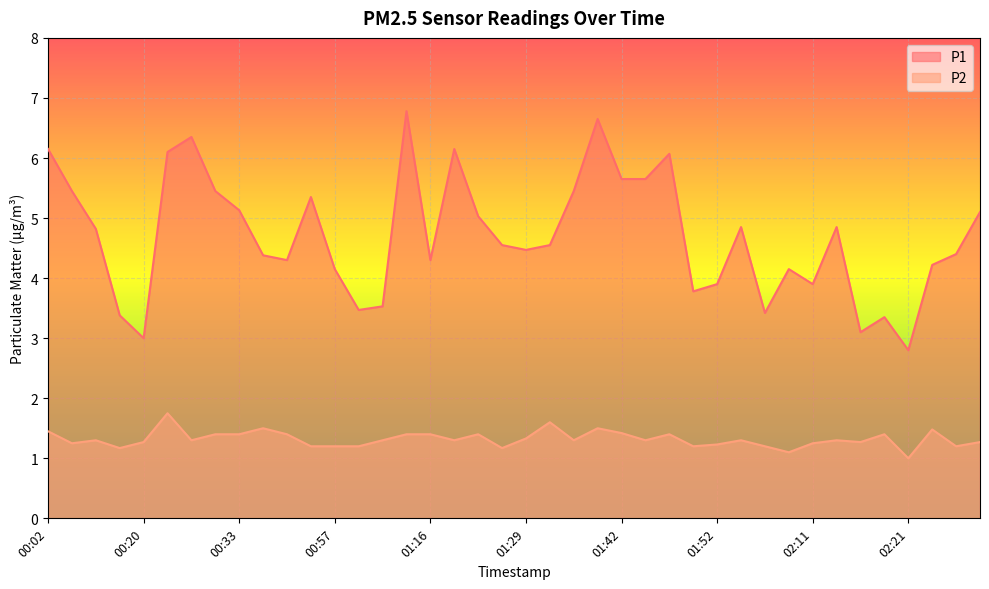

At which category does P2 reach its first local valley?

00:05